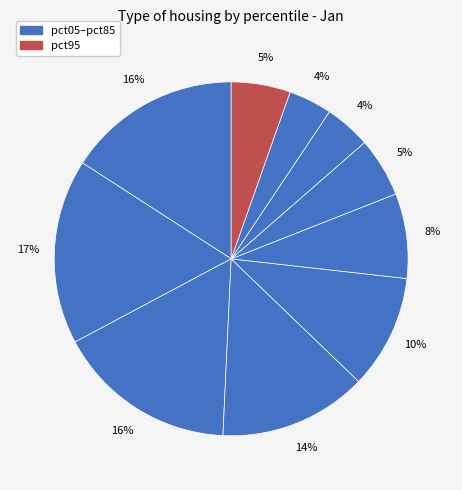

How many slices are in this pie chart?

10